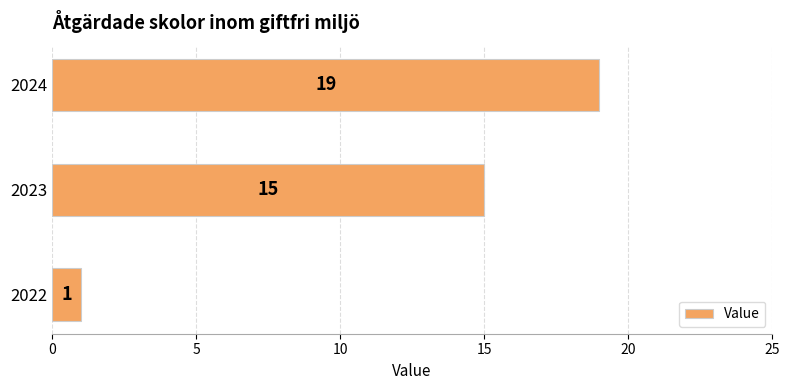

Count the values in the range 1 to 19.

3